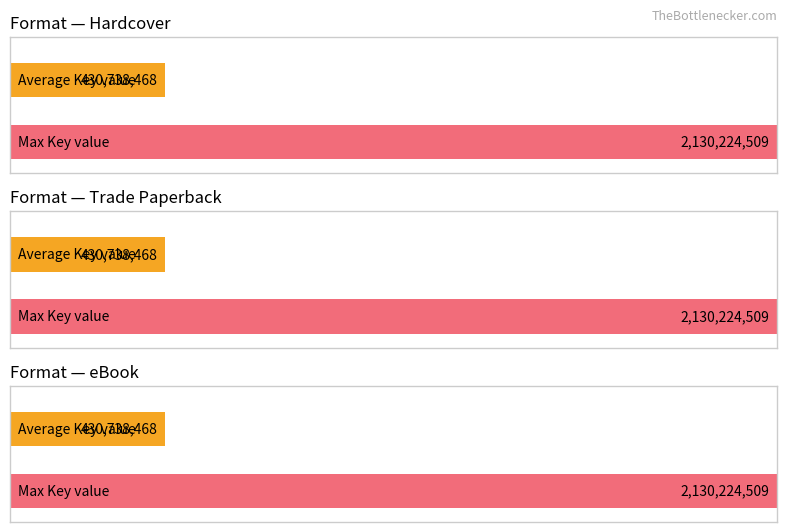

True or false: Hardcover has a value of 360431633 at 4.

False